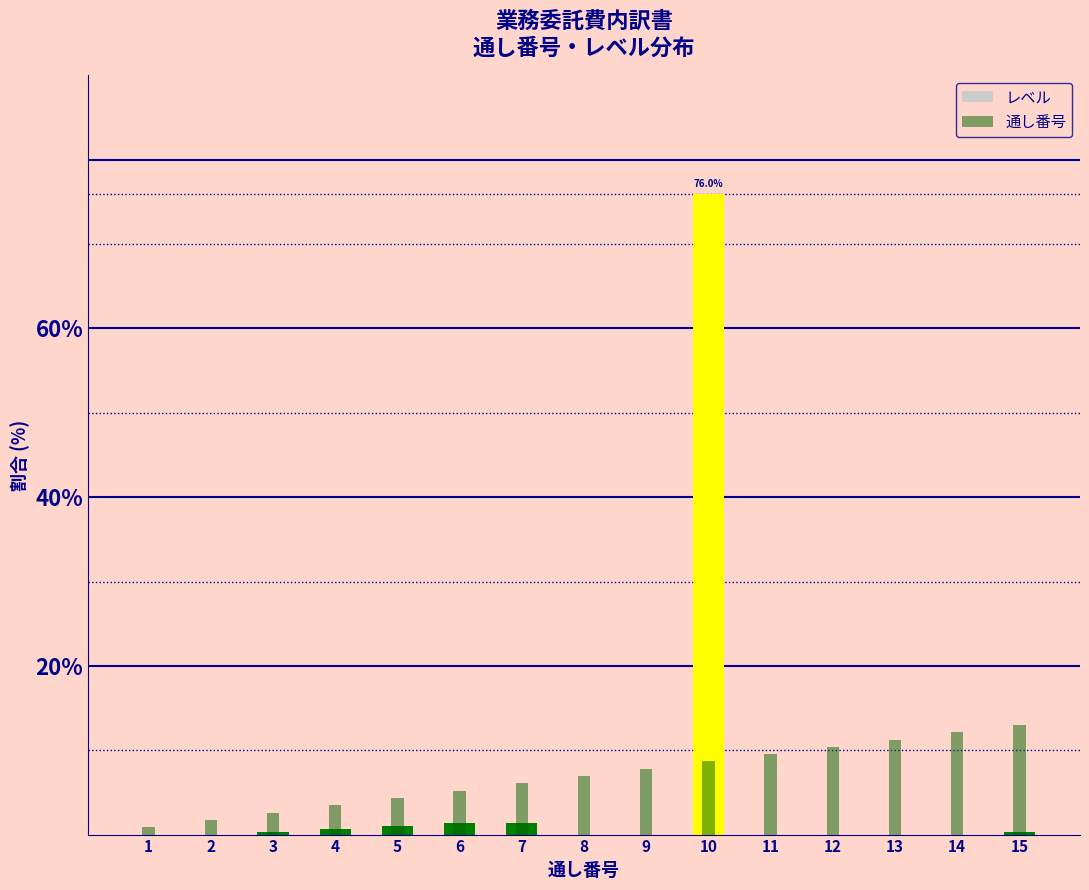

Reading left to right, extract all data points from this chart.

レベル: 0.0	0.0	0.3	0.7	1.0	1.4	1.4	0.0	0.0	76.0	0.0	0.0	0.0	0.0	0.3
通し番号: 0.9	1.7	2.6	3.5	4.3	5.2	6.1	6.9	7.8	8.7	9.5	10.4	11.3	12.1	13.0